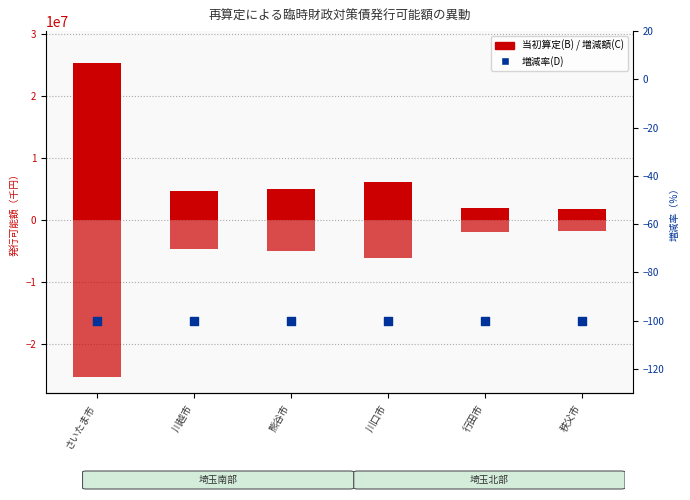

Which series reaches the maximum Y coordinate?

当初算定(B)